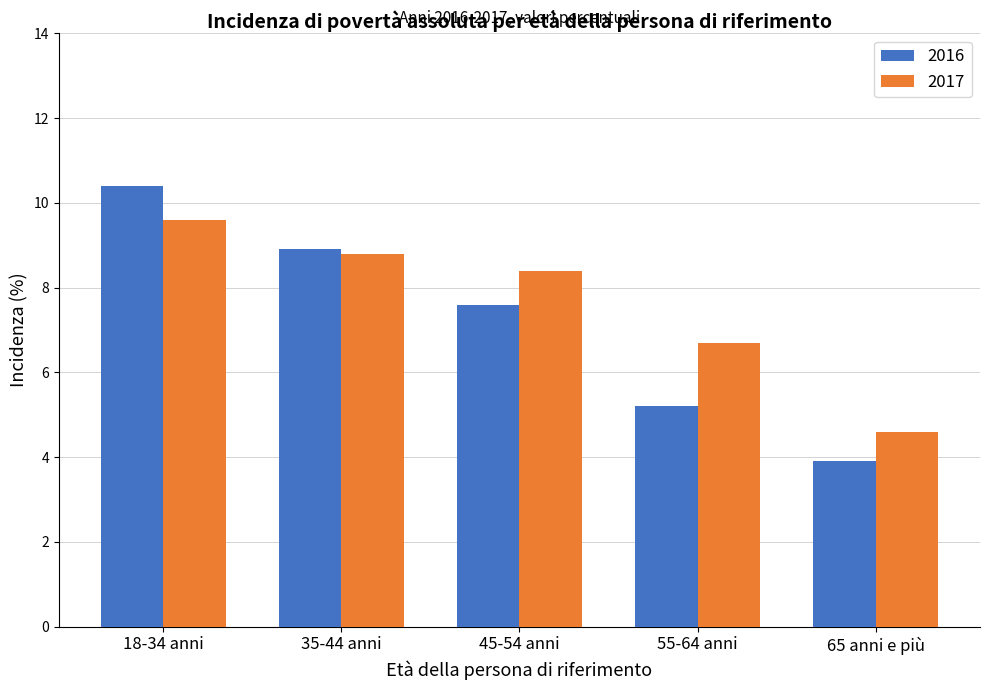

List the labels in order of 2017 value, largest first.

18-34 anni, 35-44 anni, 45-54 anni, 55-64 anni, 65 anni e più